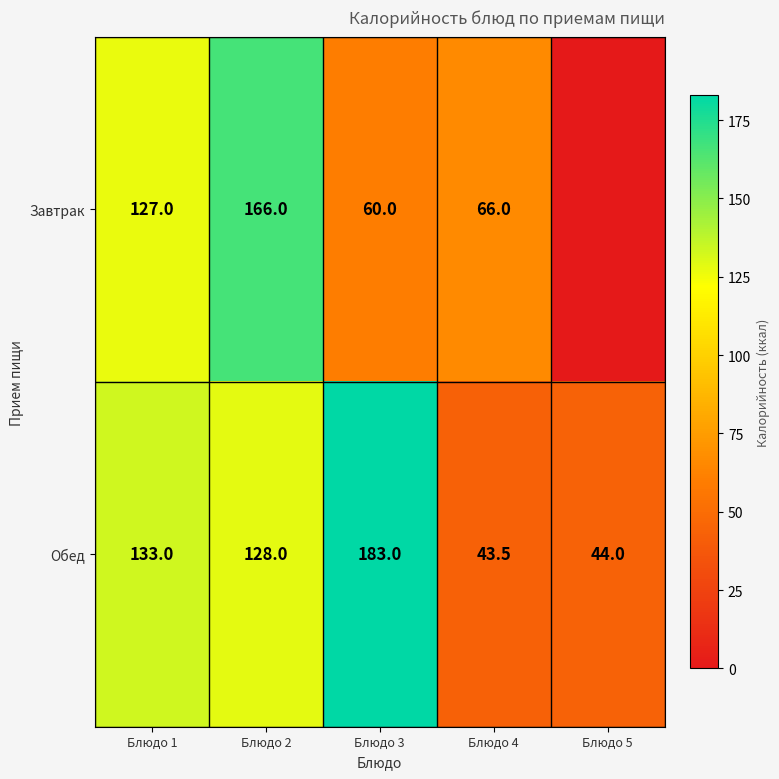

Which category has the lowest value in the Обед series?

Блюдо 4